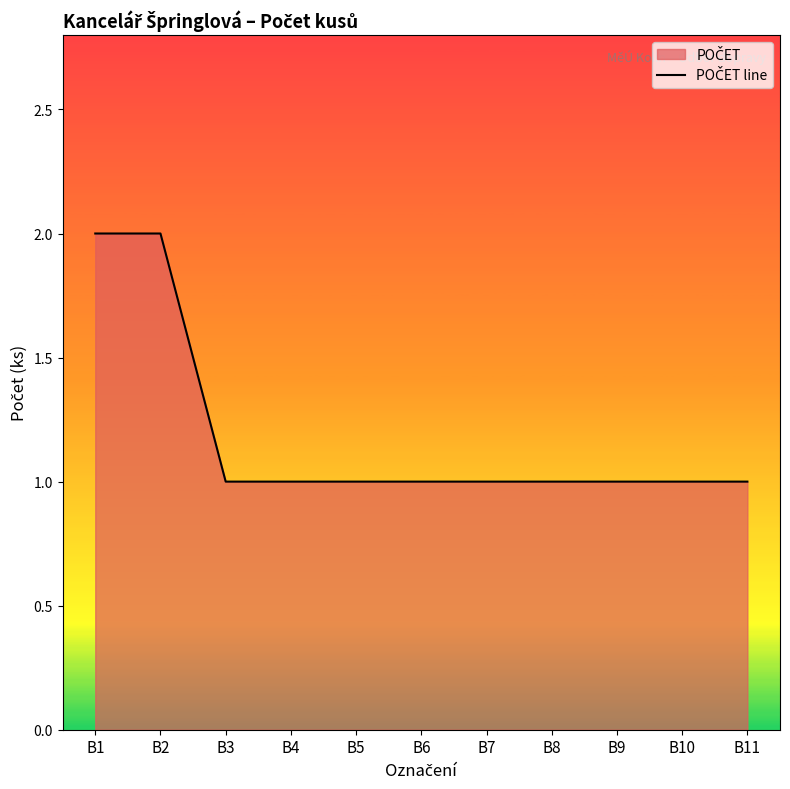

Reading right to left, what are all the values shown in this chart?

B11=1	B10=1	B9=1	B8=1	B7=1	B6=1	B5=1	B4=1	B3=1	B2=2	B1=2